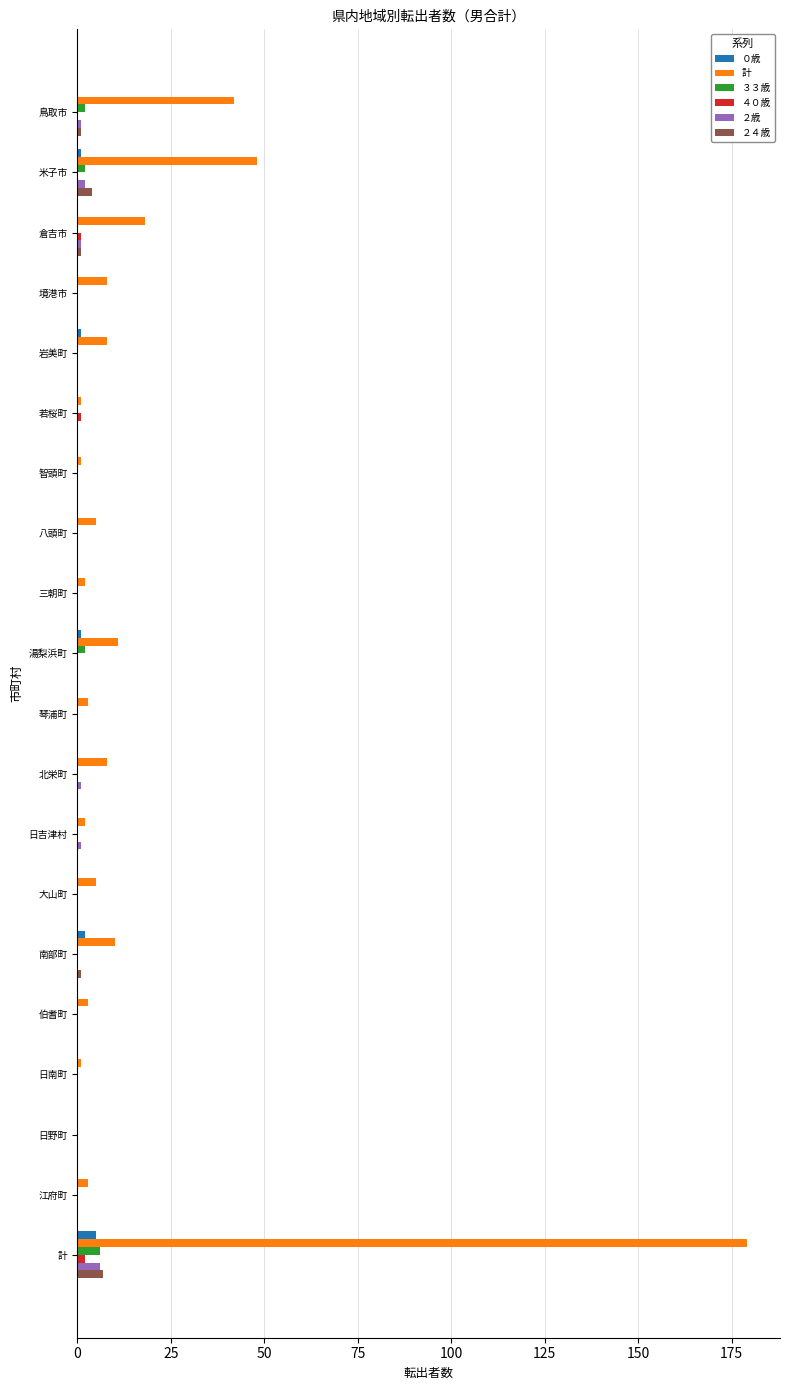

Which series has the largest range (max minus min)?

計